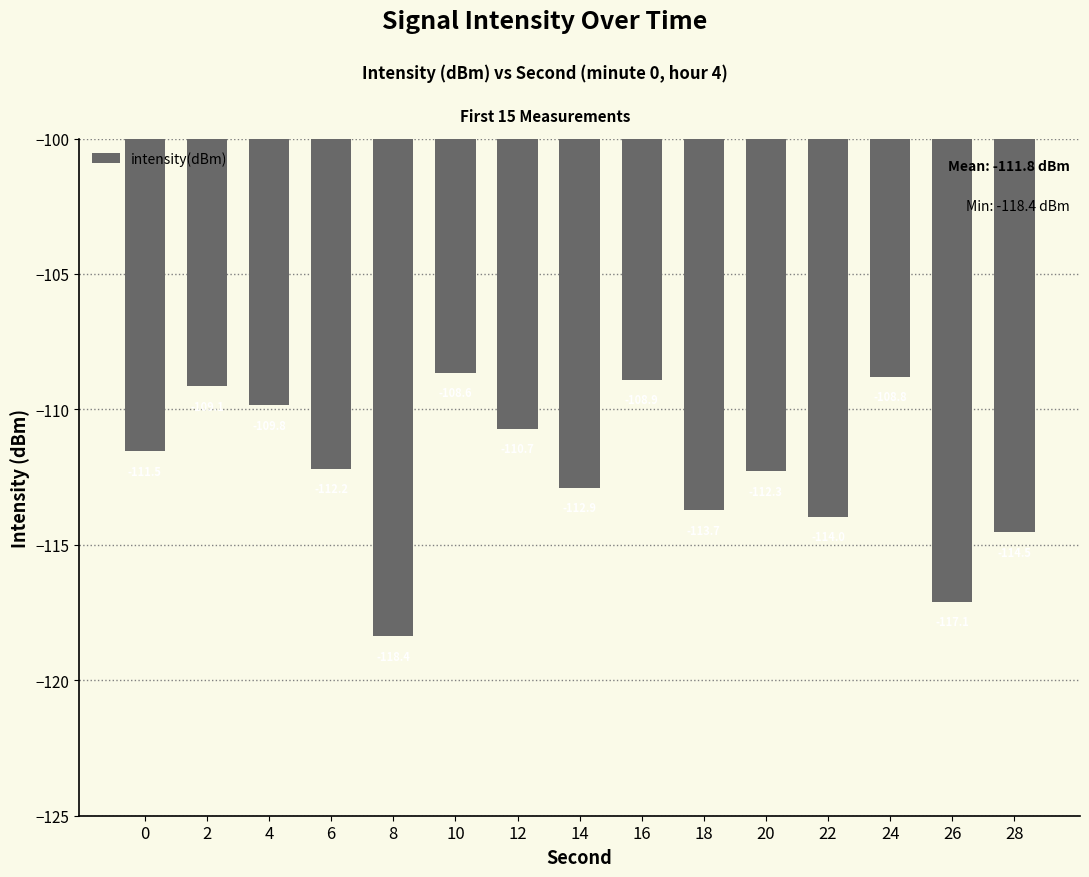

What is the difference between the maximum and second lowest values?

8.5